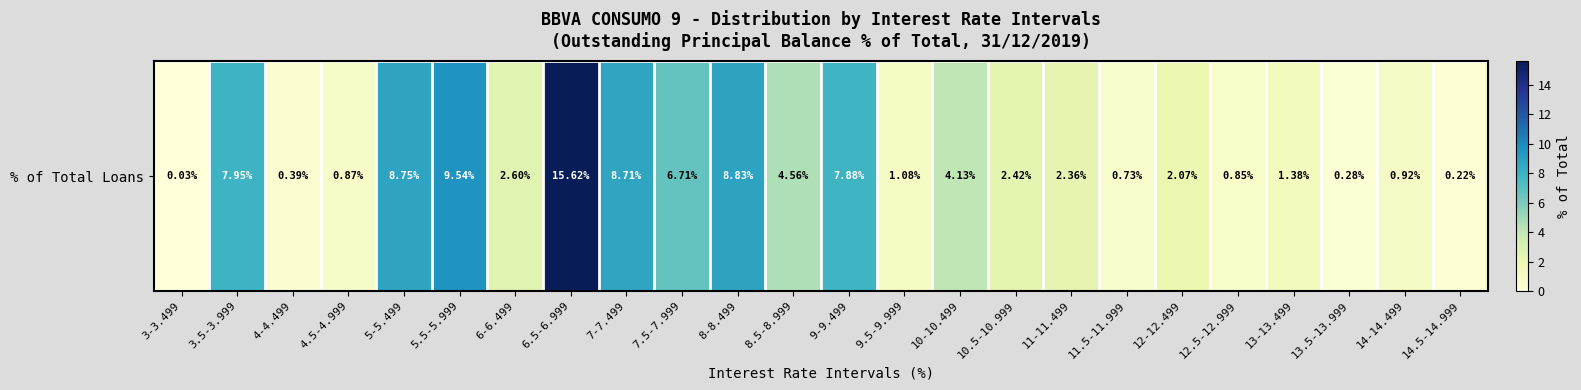

How many values are below 2?

10